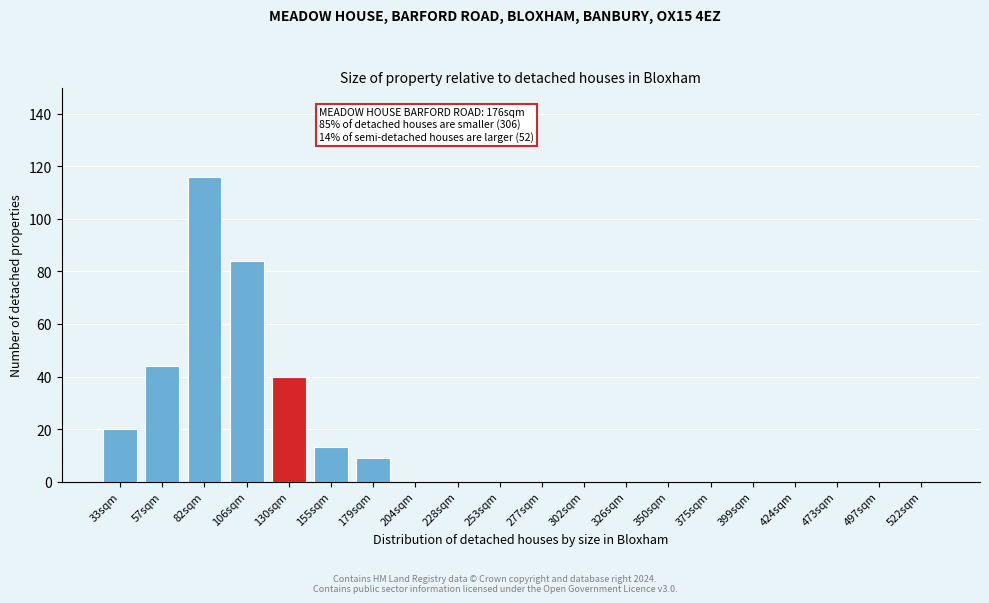

Reading right to left, extract all data points from this chart.

522sqm=0	497sqm=0	473sqm=0	424sqm=0	399sqm=0	375sqm=0	350sqm=0	326sqm=0	302sqm=0	277sqm=0	253sqm=0	228sqm=0	204sqm=0	179sqm=9	155sqm=13	130sqm=40	106sqm=84	82sqm=116	57sqm=44	33sqm=20